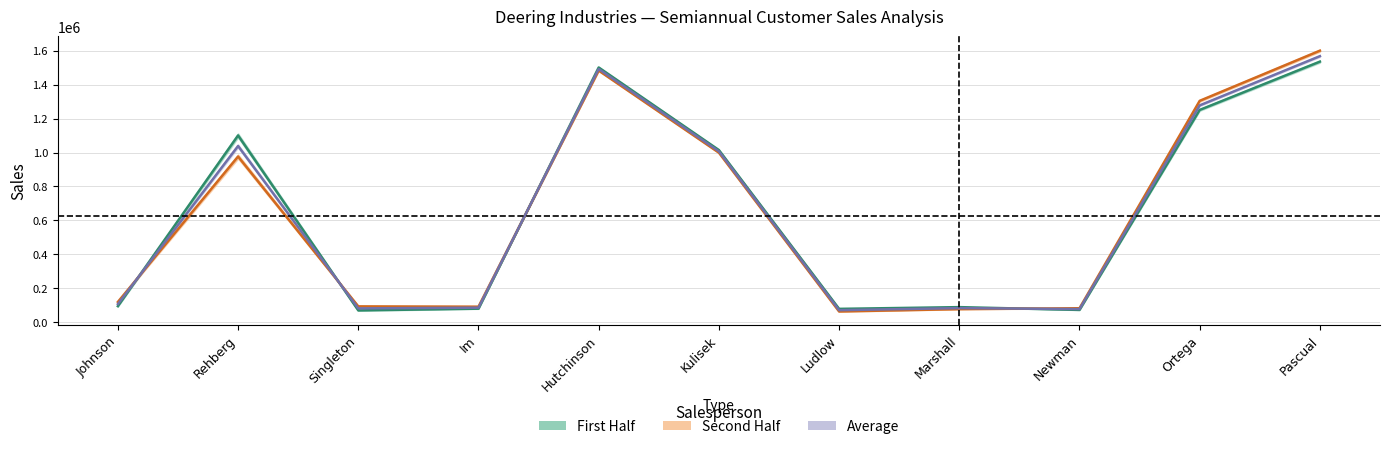

Reading right to left, extract all data points from this chart.

First Half: Pascual=1535075	Ortega=1250770	Newman=73400	Marshall=89750	Ludlow=79525	Kulisek=1014505	Hutchinson=1500750	Im=80700	Singleton=70450	Rehberg=1100500	Johnson=95400
Second Half: Pascual=1599520	Ortega=1304290	Newman=83200	Marshall=78034	Ludlow=64230	Kulisek=999080	Hutchinson=1482404	Im=92410	Singleton=94230	Rehberg=976350	Johnson=120380